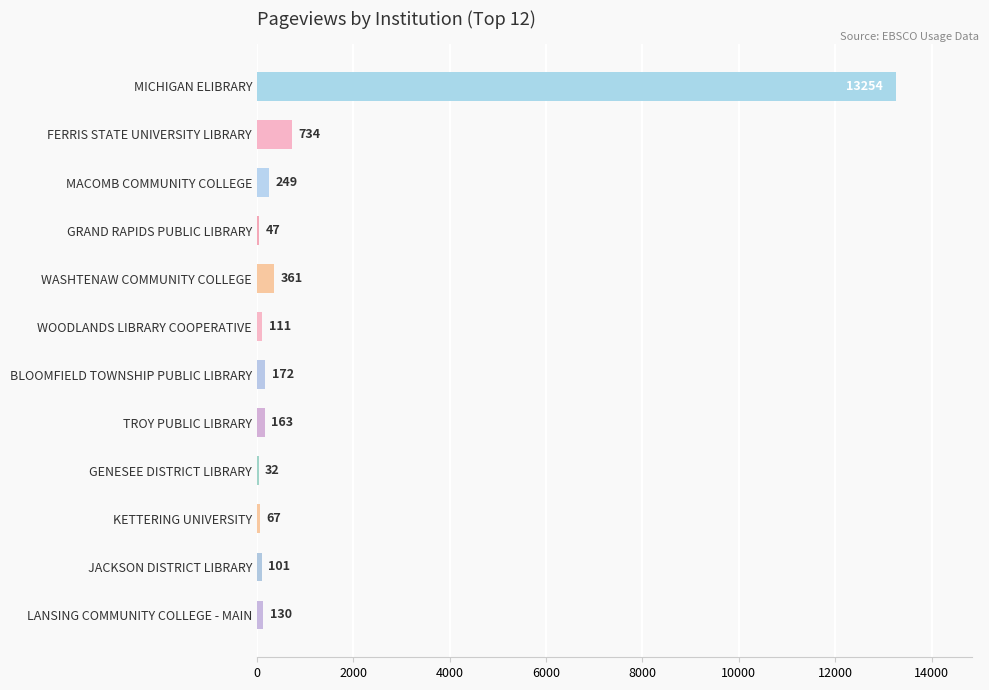

What is the change in value from MICHIGAN ELIBRARY to FERRIS STATE UNIVERSITY LIBRARY?

-12520